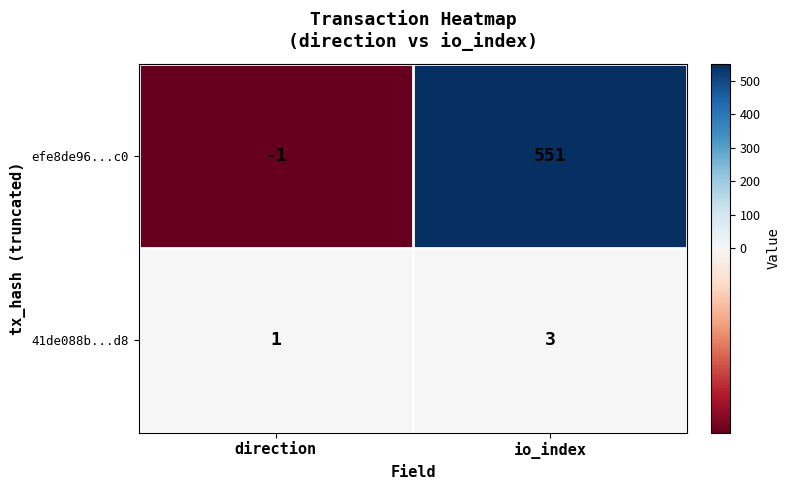

How many positive values does the efe8de96...c0 series have?

1